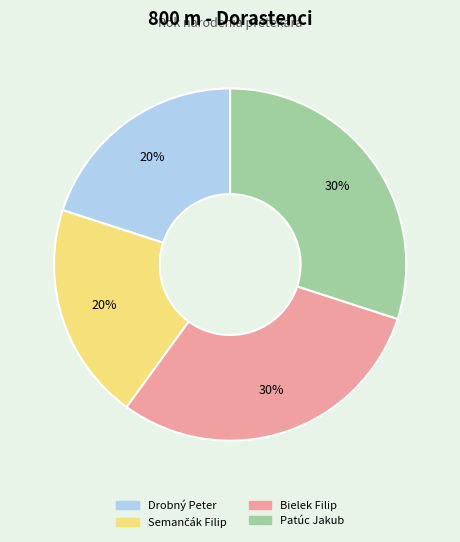

Is it true that Patúc Jakub is 30% of the pie?

True